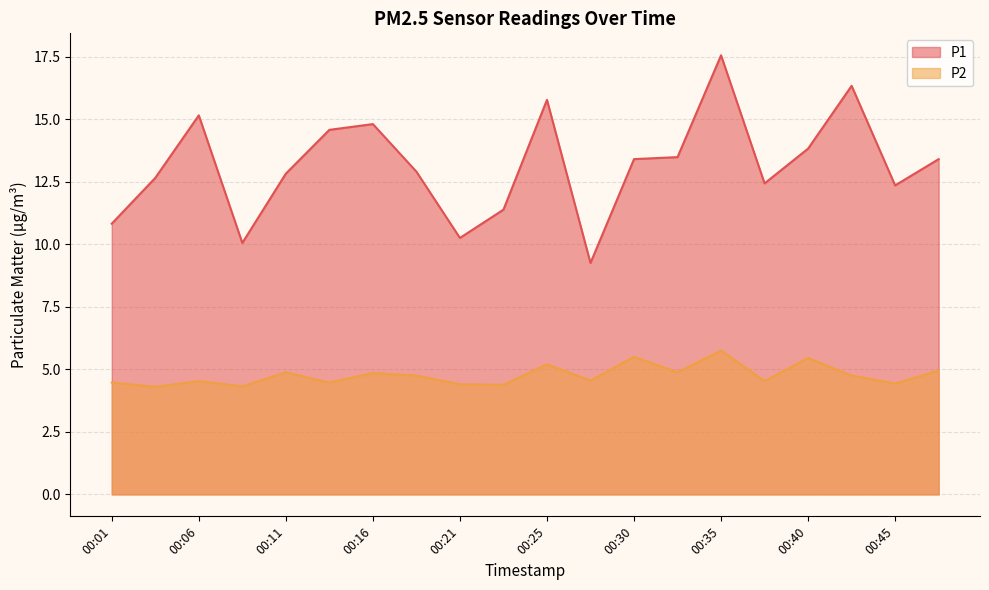

Rank the series by their average value, from highest to lowest.

P1, P2